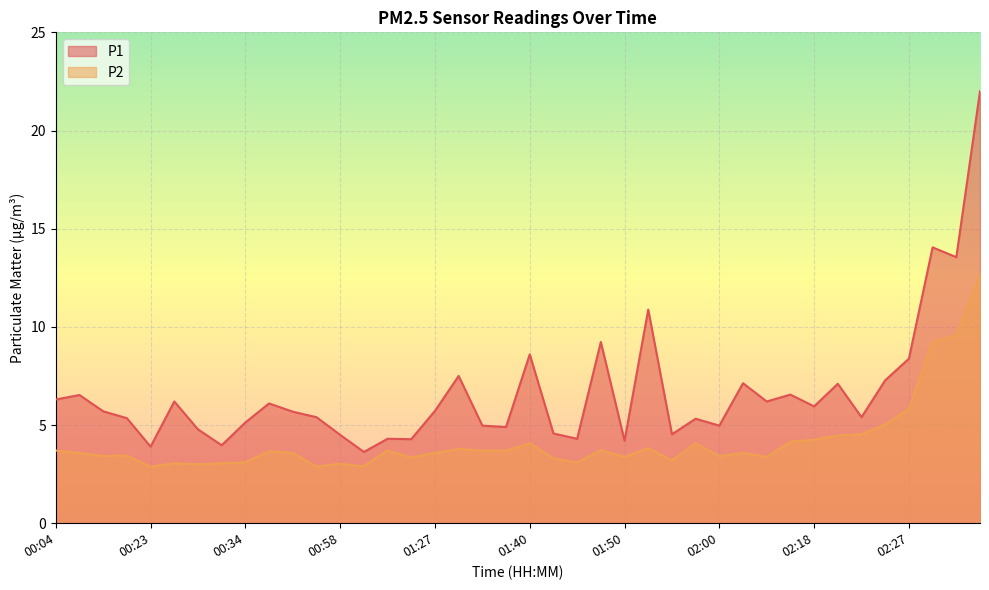

What is the difference between the highest and lowest values at 02:00?

1.5